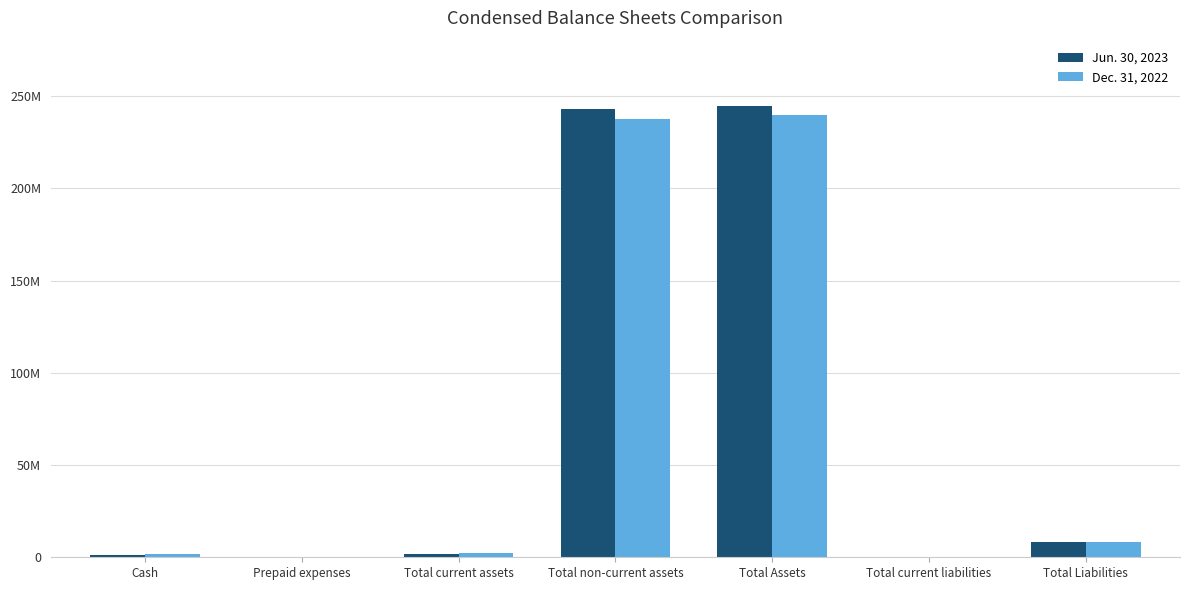

List the labels in order of Dec. 31, 2022 value, smallest first.

Total current liabilities, Prepaid expenses, Cash, Total current assets, Total Liabilities, Total non-current assets, Total Assets